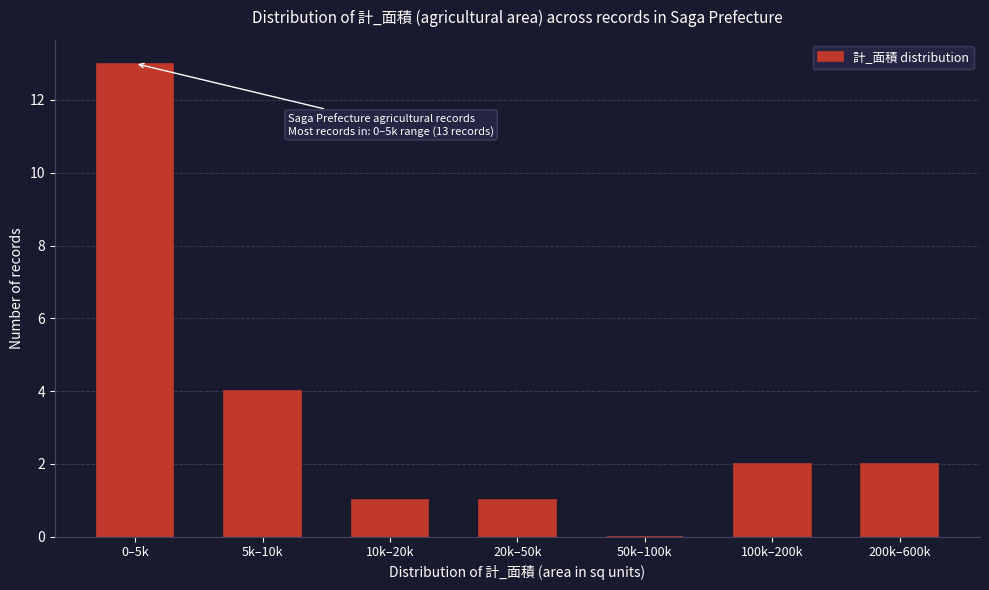

Reading left to right, extract all data points from this chart.

0–5k=13	5k–10k=4	10k–20k=1	20k–50k=1	50k–100k=0	100k–200k=2	200k–600k=2